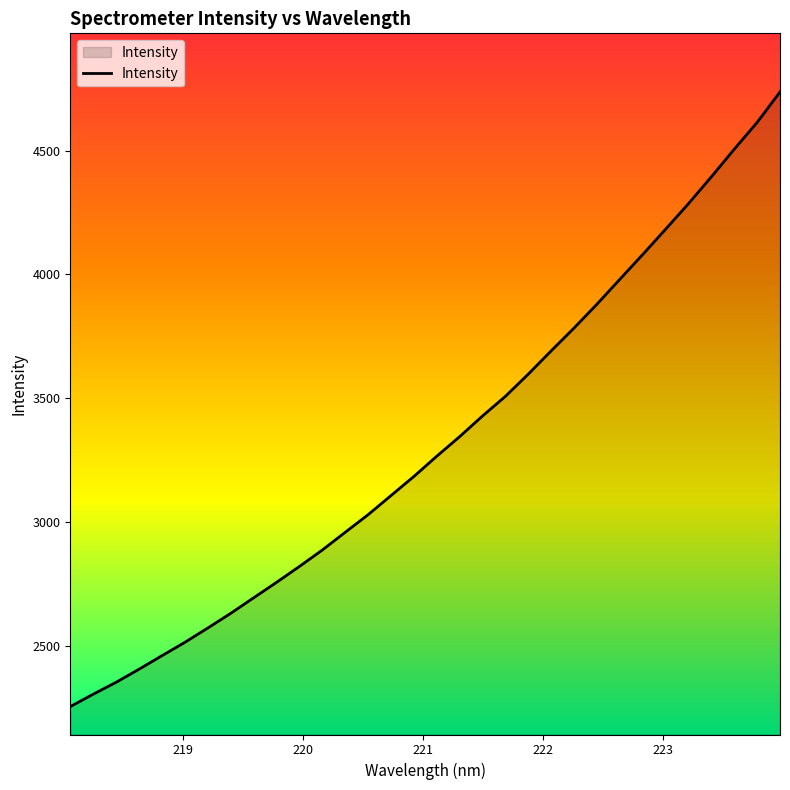

What is the smallest value displayed?

2253.3